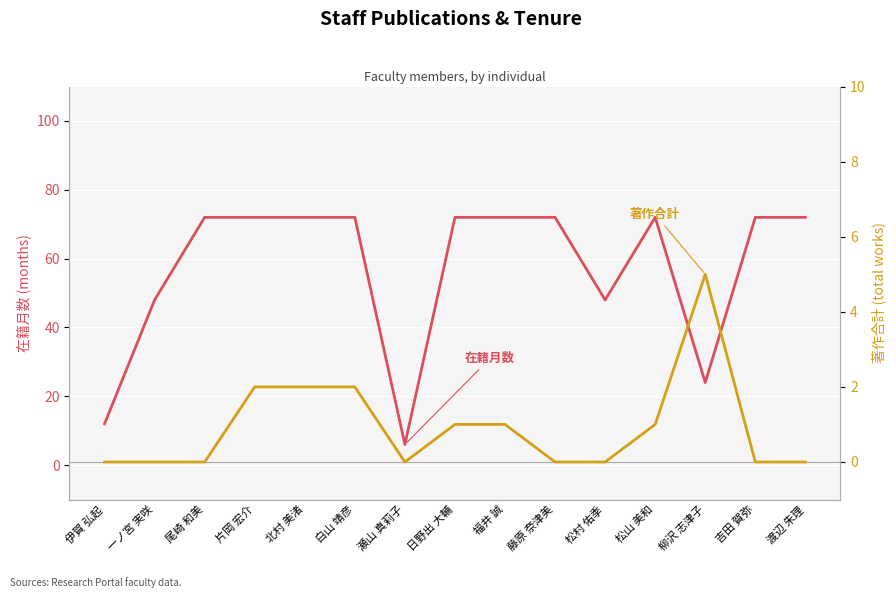

True or false: 在籍月数 and 著作合計 cross at least once.

False